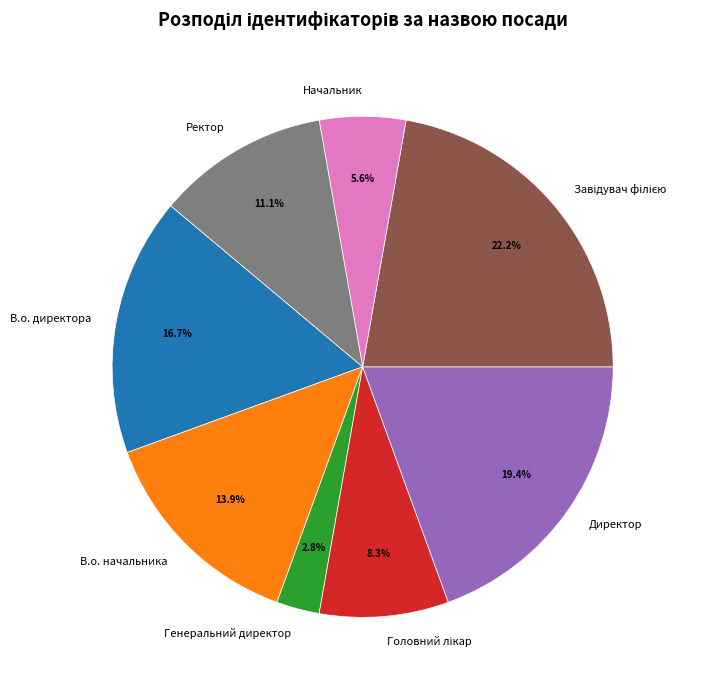

Is Директор the majority of the pie?

No